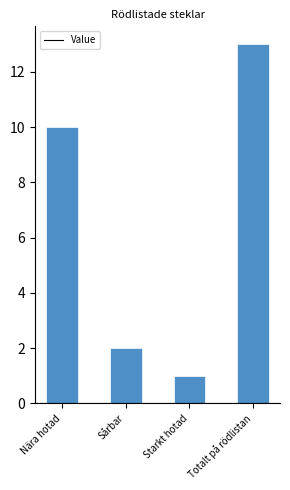

What position from the left is Totalt på rödlistan?

4